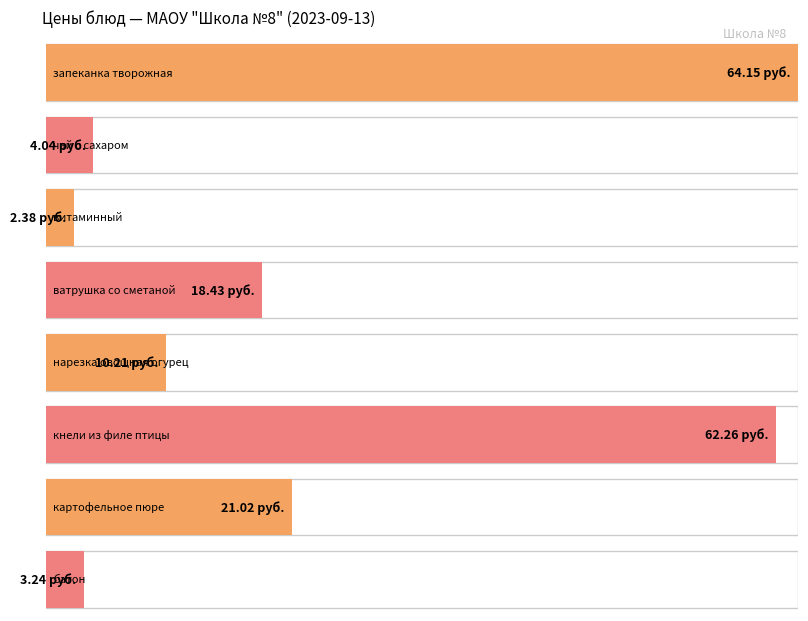

What is the value of the 2nd bar from the left?

4.0